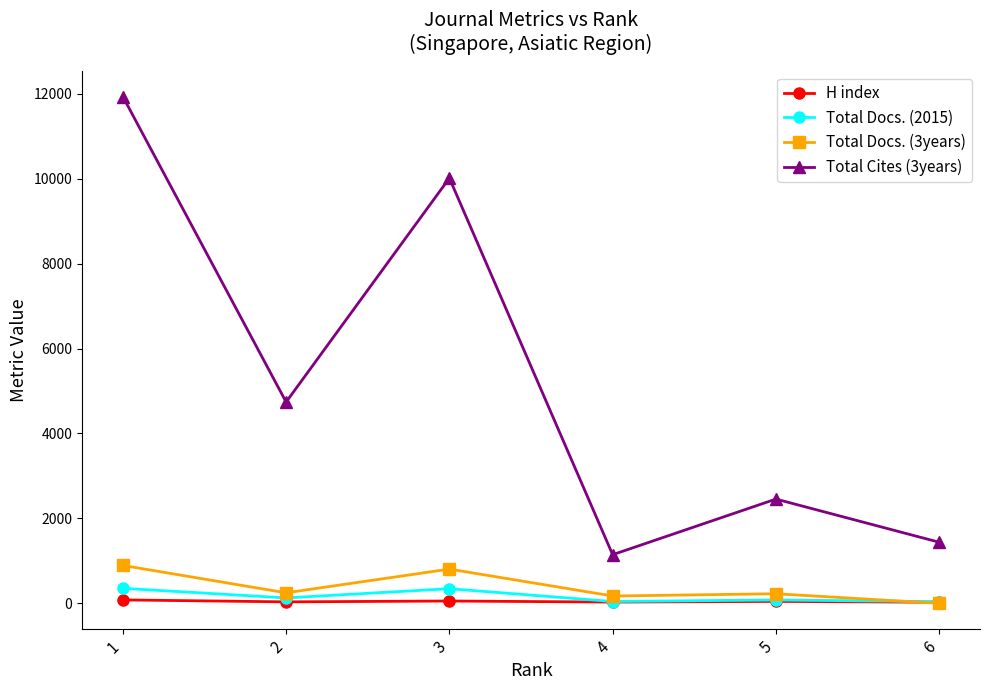

Which series has the largest range (max minus min)?

Total Cites (3years)